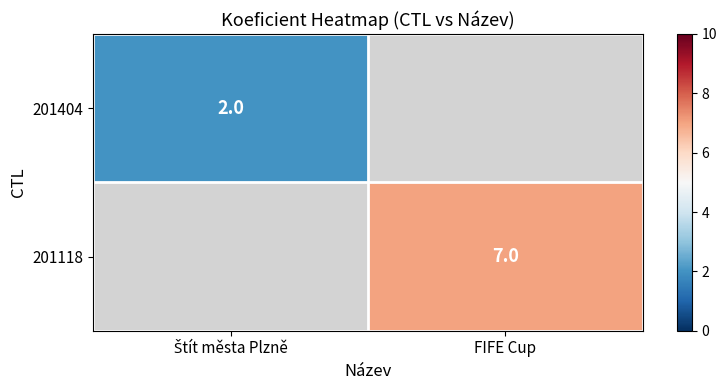

True or false: 201118 has a value of 7 at FIFE Cup.

True